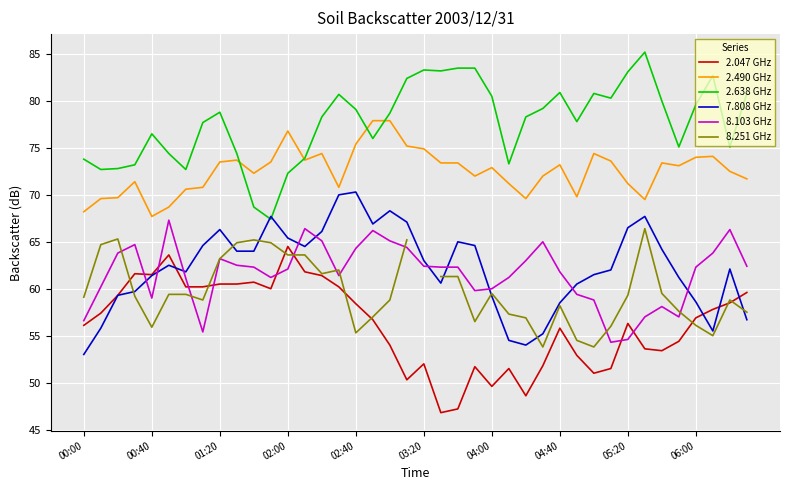

What is the lowest value of the 7.808 GHz series?

53.0